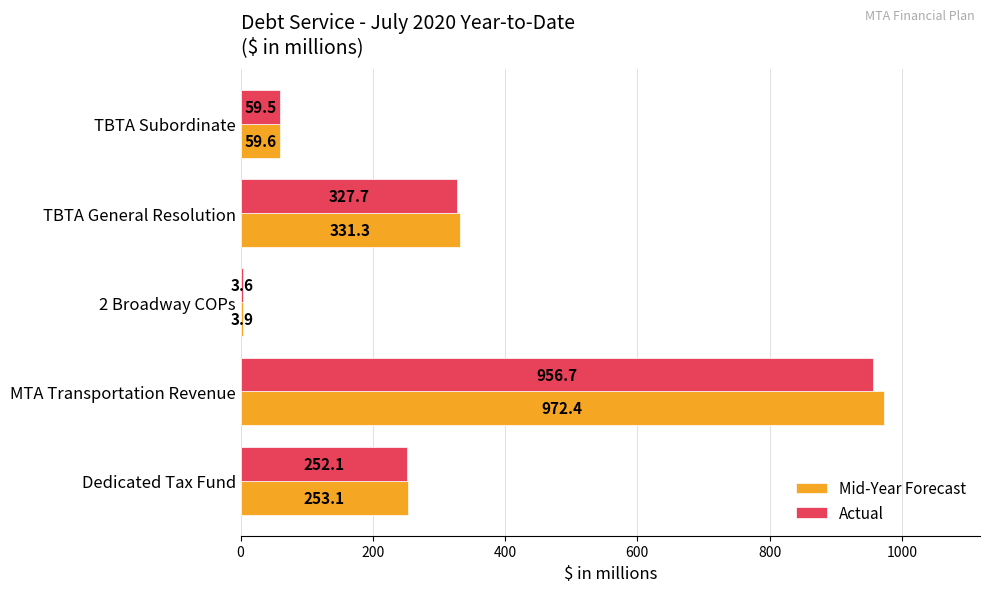

What is the difference between the maximum and second lowest values in the Mid-Year Forecast series?

912.8